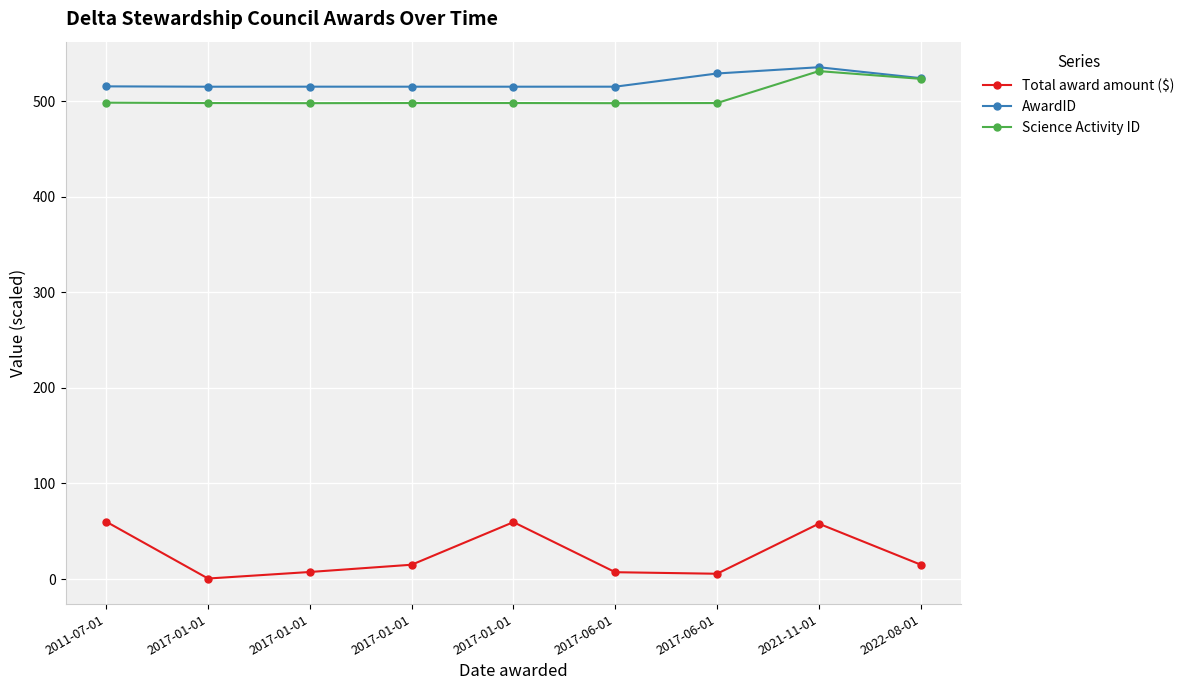

At how many categories does at least one series exceed 116?

9